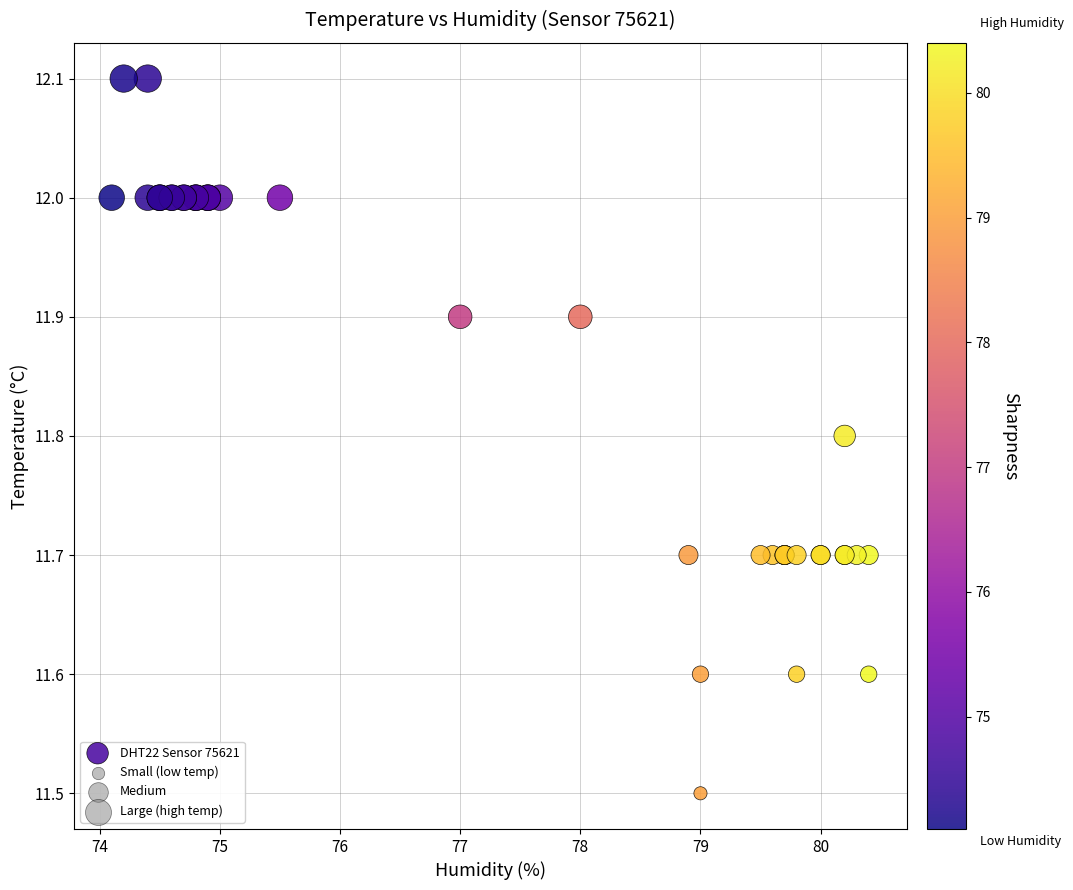

What Y value in the scatter plot is closest to 11?

11.5